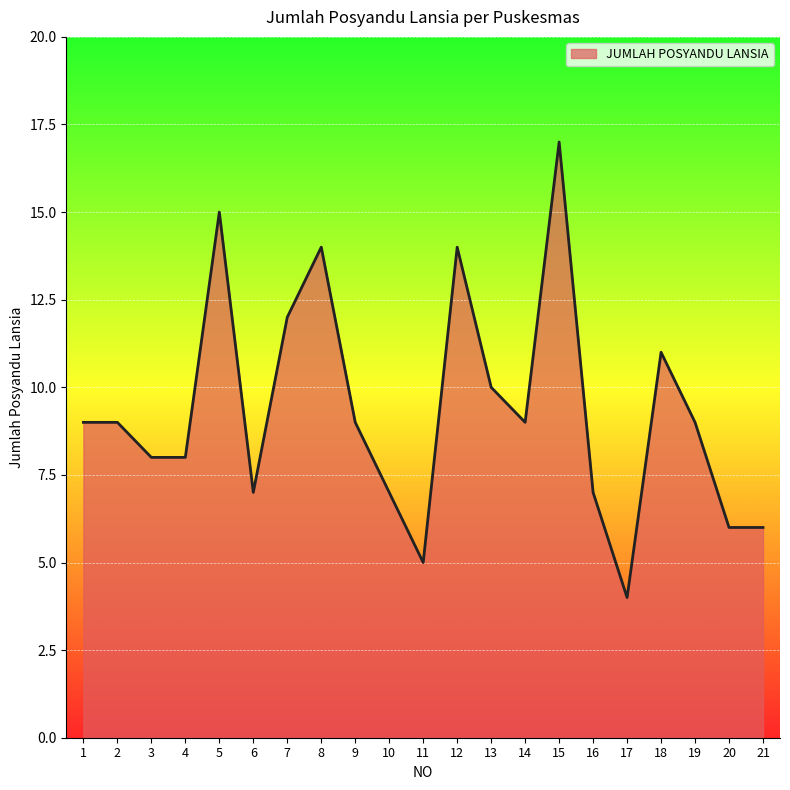

True or false: there are more than 2 points higher than both neighbors.

True